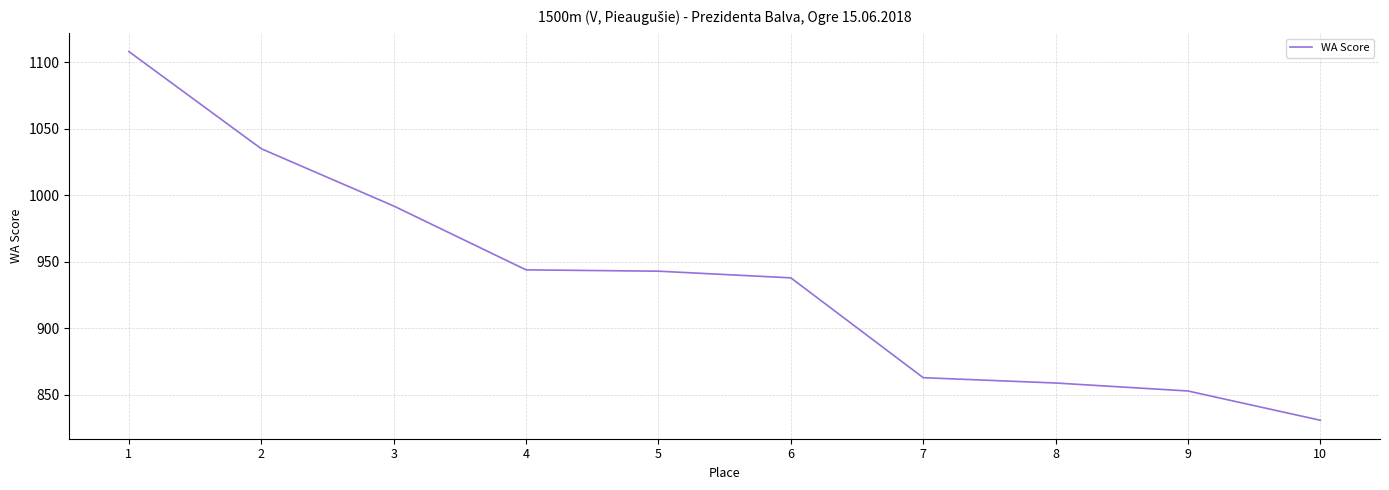

How many lines are shown in the chart?

1